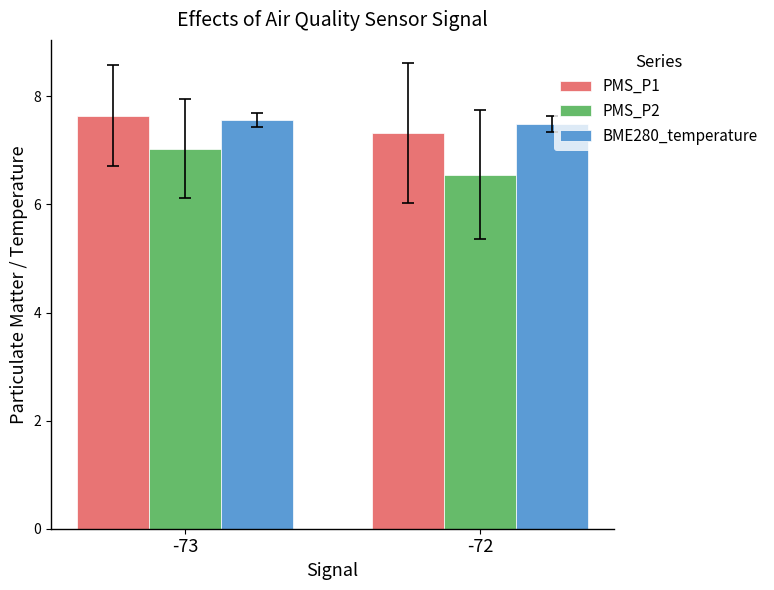

Between -73 and -72, which series saw the biggest shift?

PMS_P2